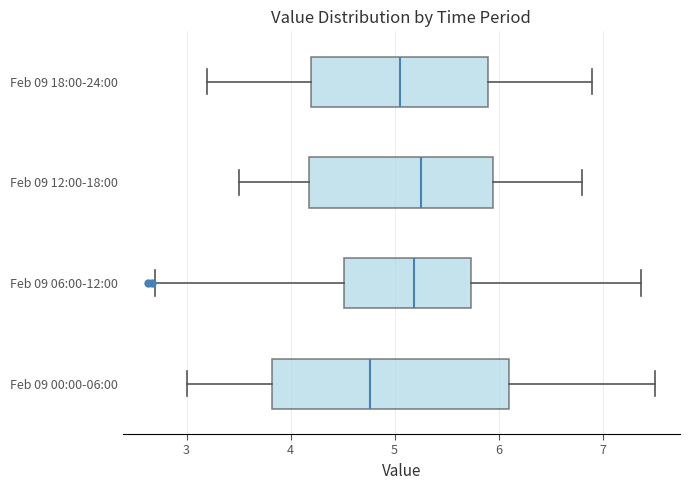

Where does the median line of the box for Feb 09 12:00-18:00 sit on the x-axis? The values are not printed on the chart, so give them approximately, as read against the axis.

5.3